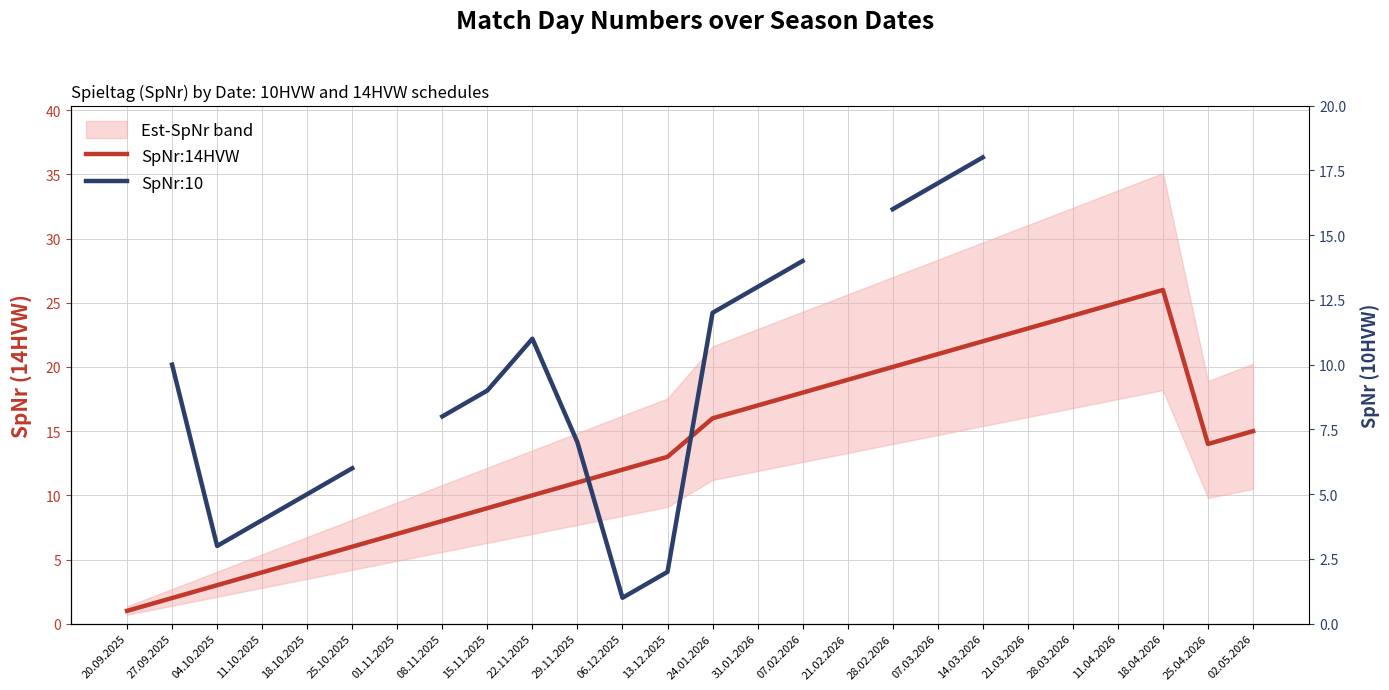

At which category is the sum across all series the highest?

14.03.2026